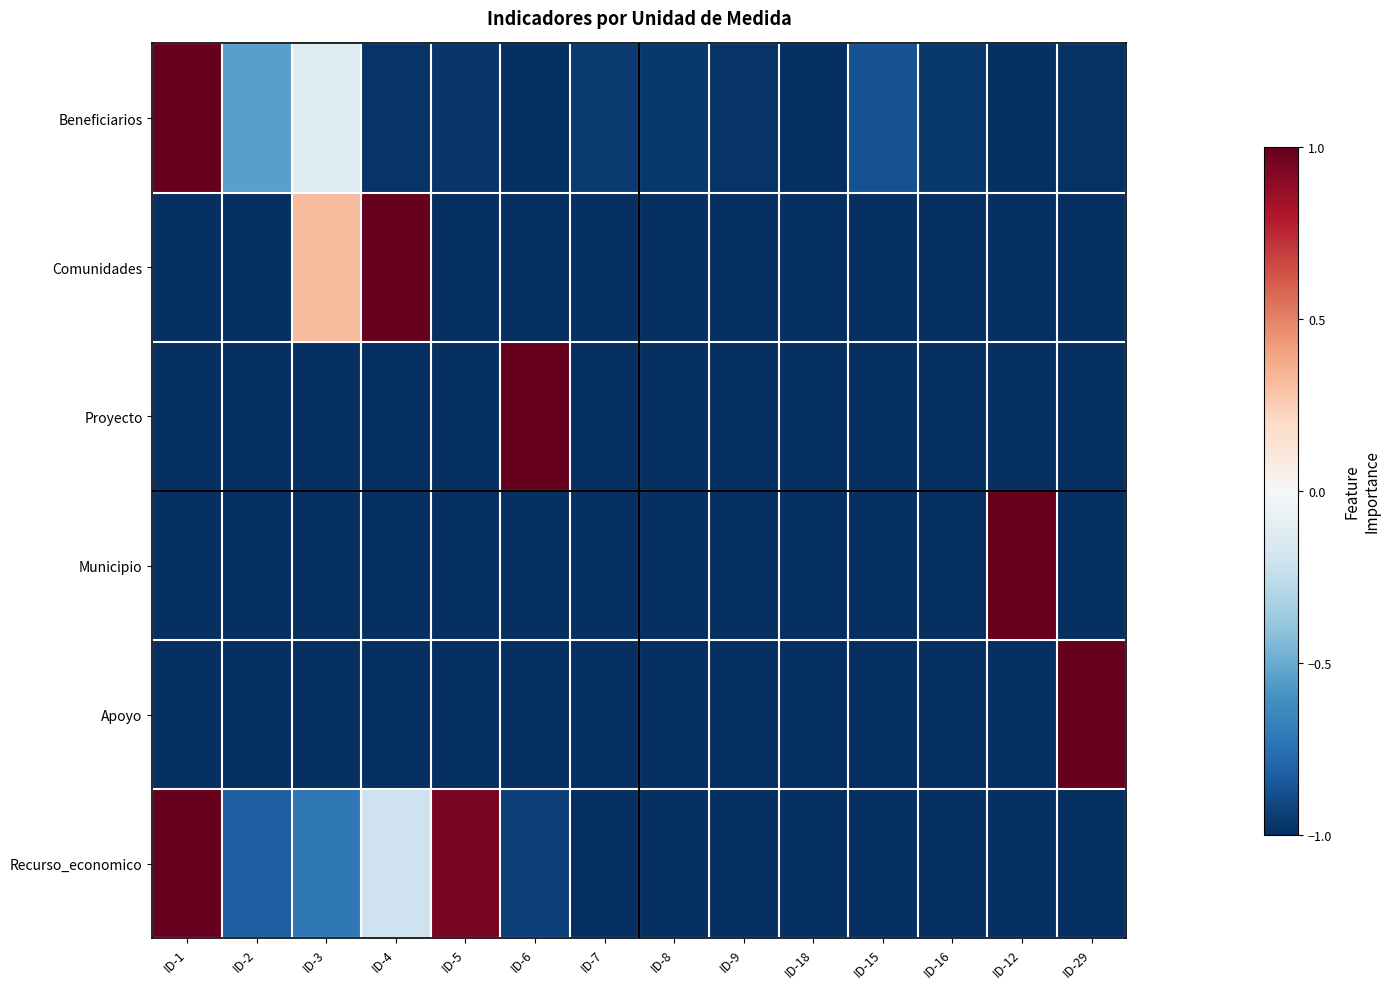

At which category does the chart reach its peak across all series?

ID-1